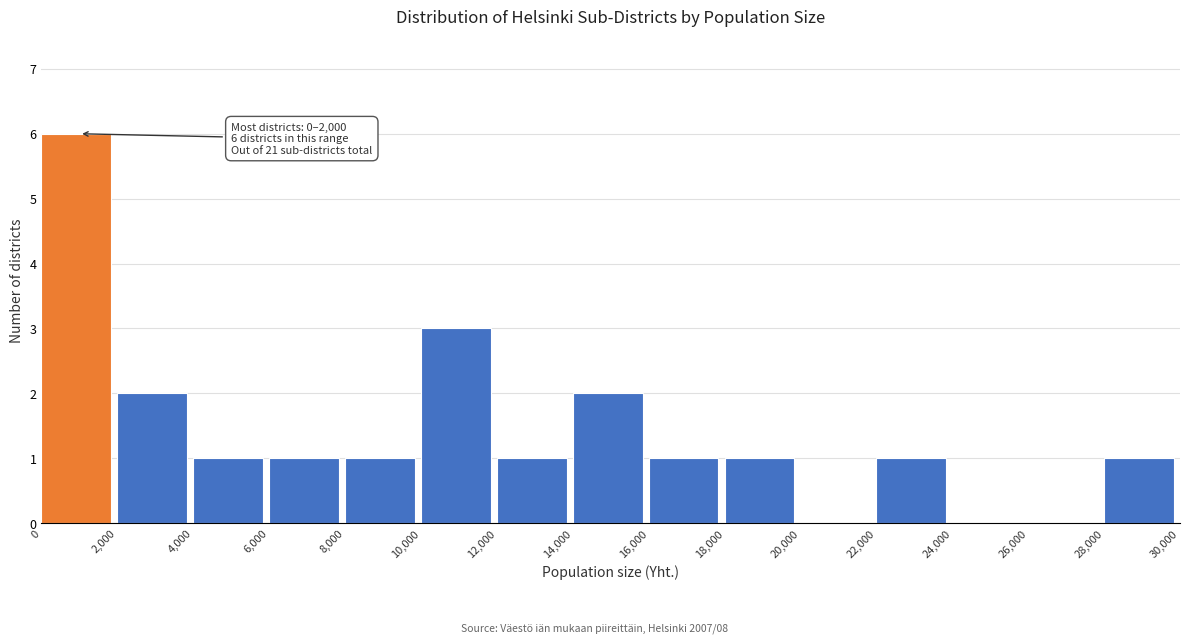

Over which range of the x-axis is the bar tallest?

0 to 2,000